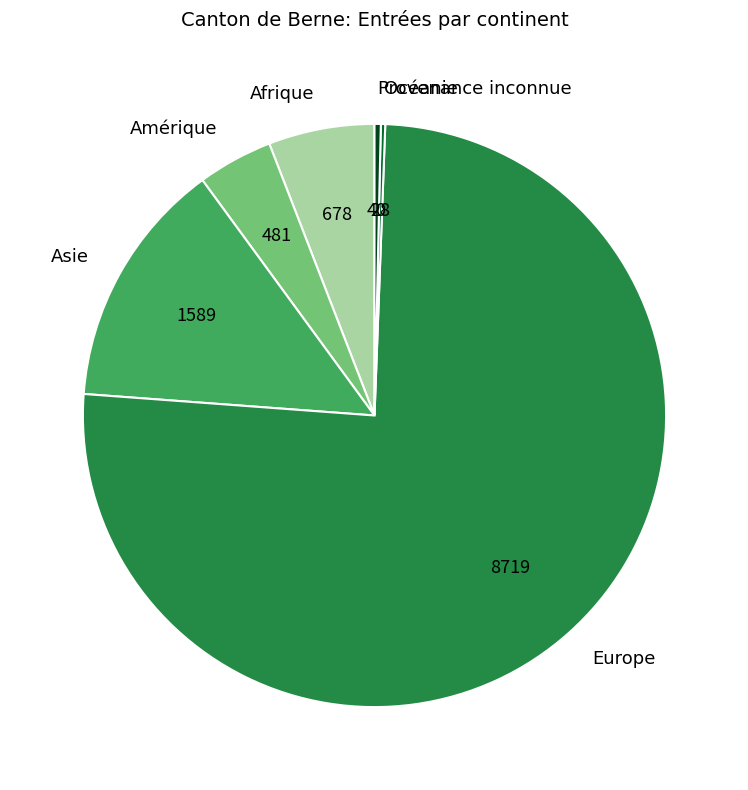

Which slice is the largest?

Europe